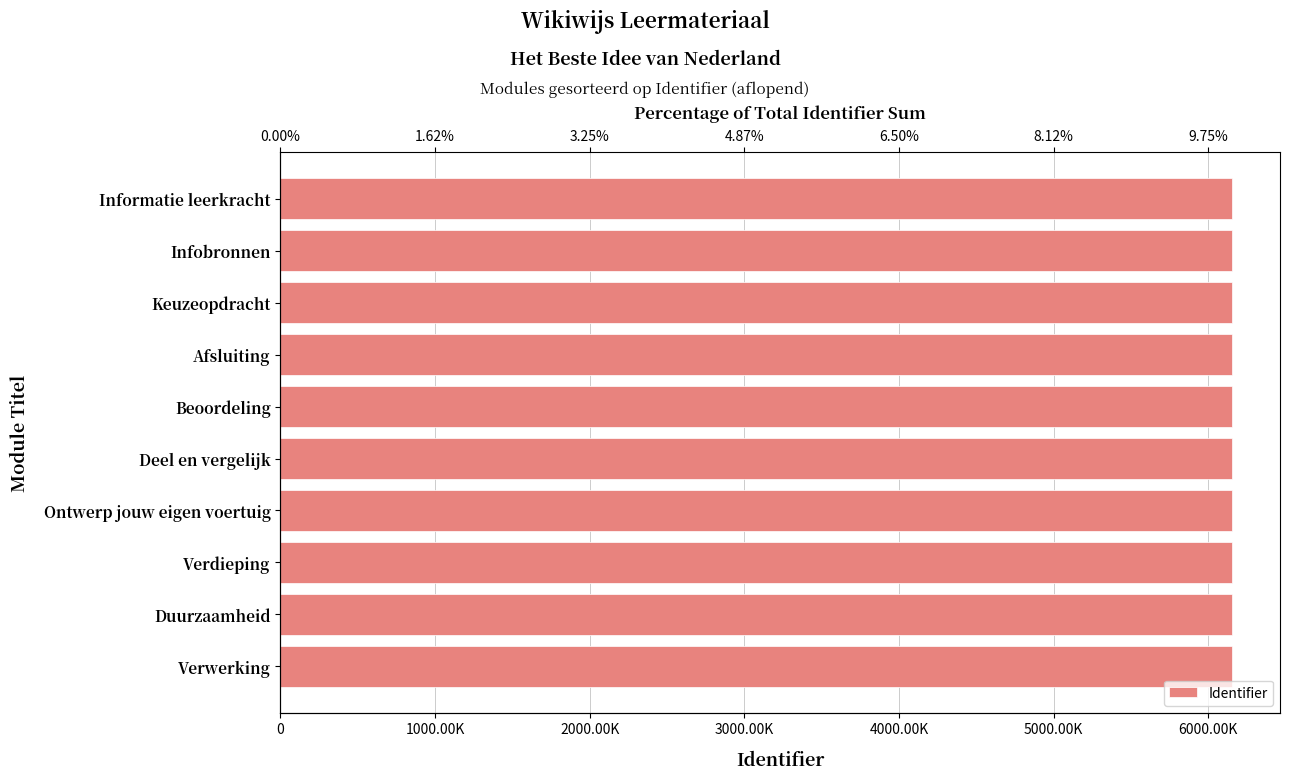

What position from the right is Informatie leerkracht?

10